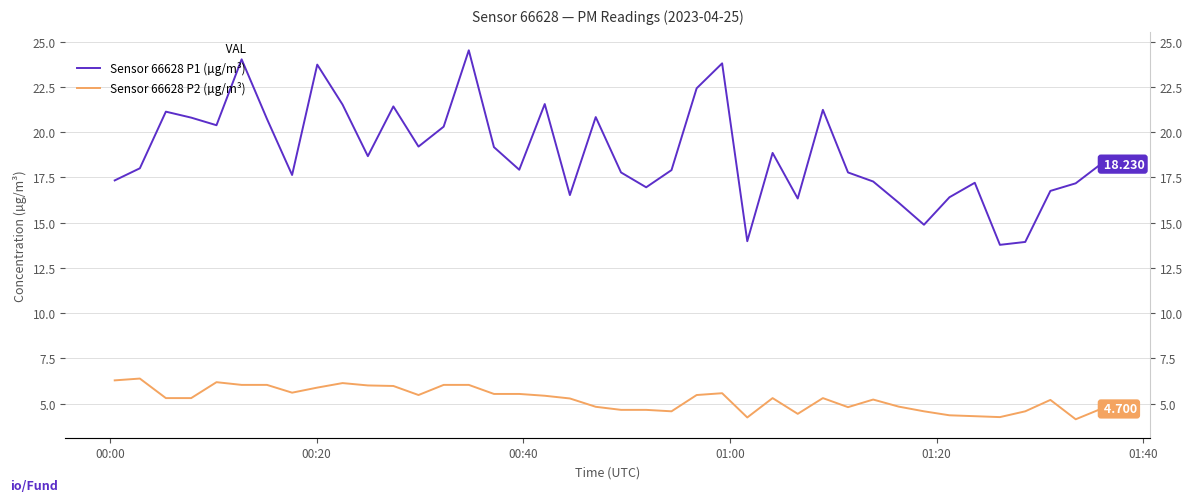

What is the sum of all Sensor 66628 P2 (µg/m³) values?

210.3